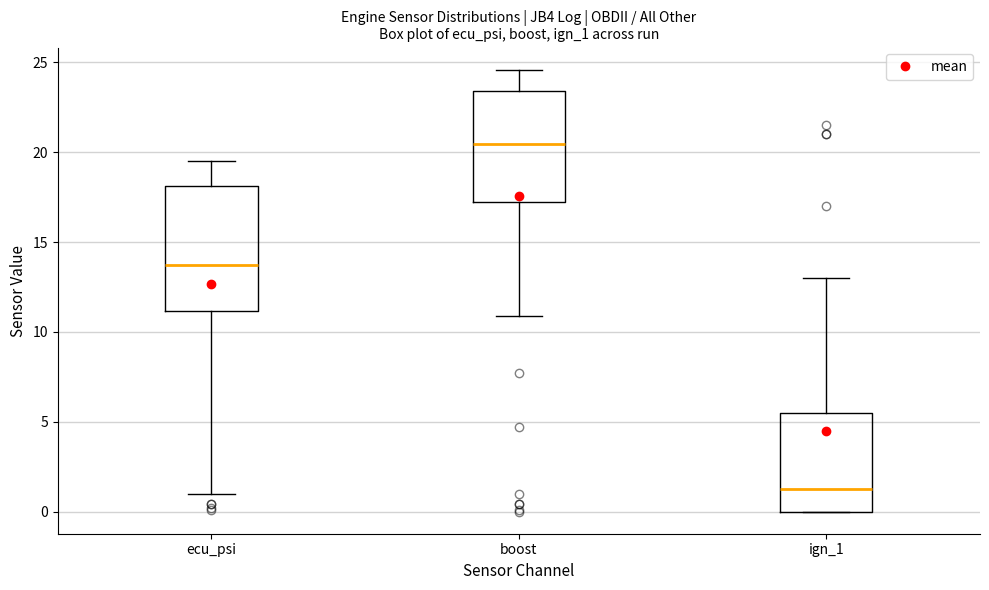

Which box's median line is the highest?

boost